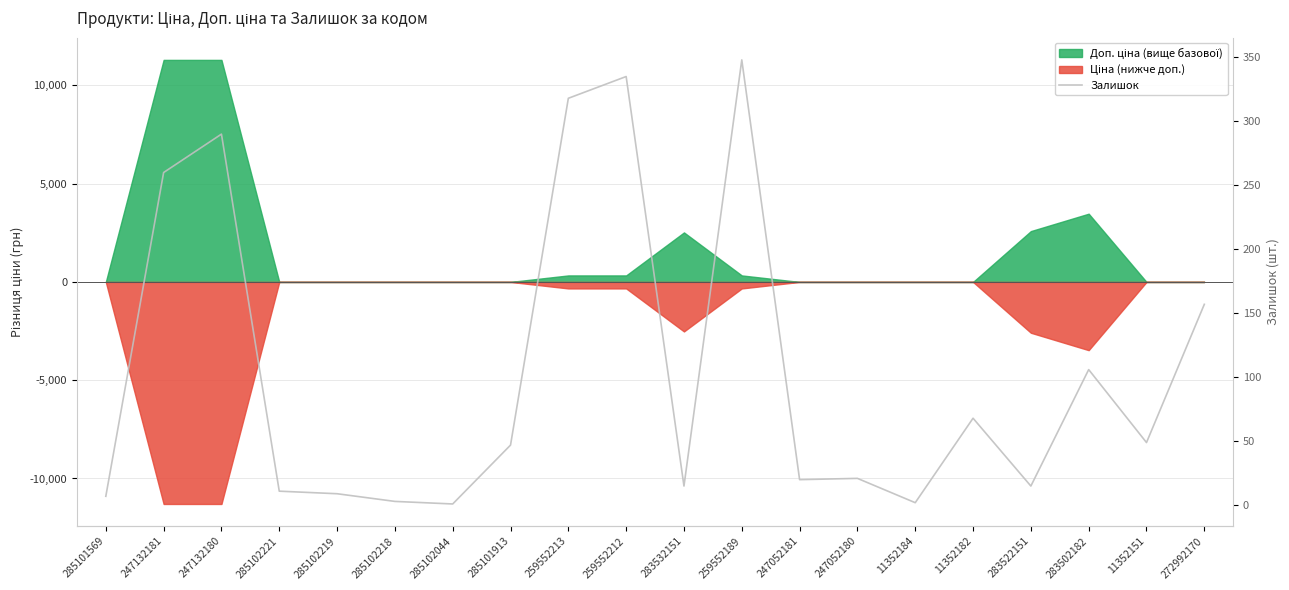

Rank the categories by value from highest to lowest.

259552189, 259552212, 259552213, 247132180, 247132181, 272992170, 283502182, 11352182, 11352151, 285101913, 247052180, 247052181, 283532151, 283522151, 285102221, 285102219, 285101569, 285102218, 11352184, 285102044